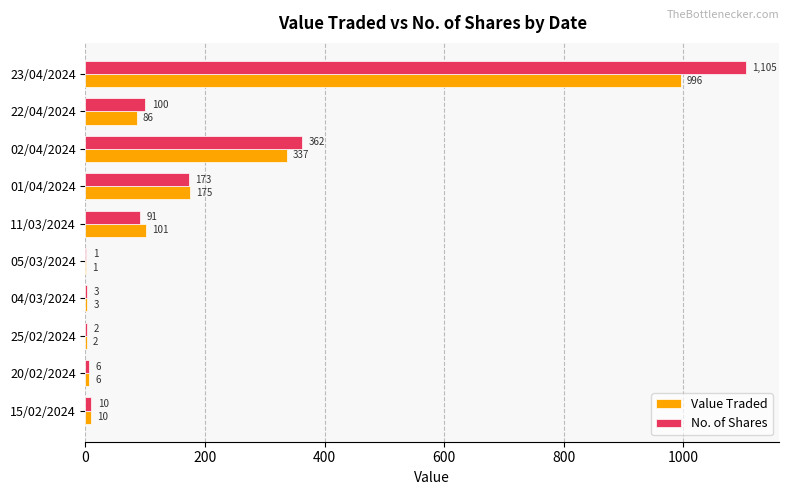

Which label corresponds to the largest value in the chart?

23/04/2024